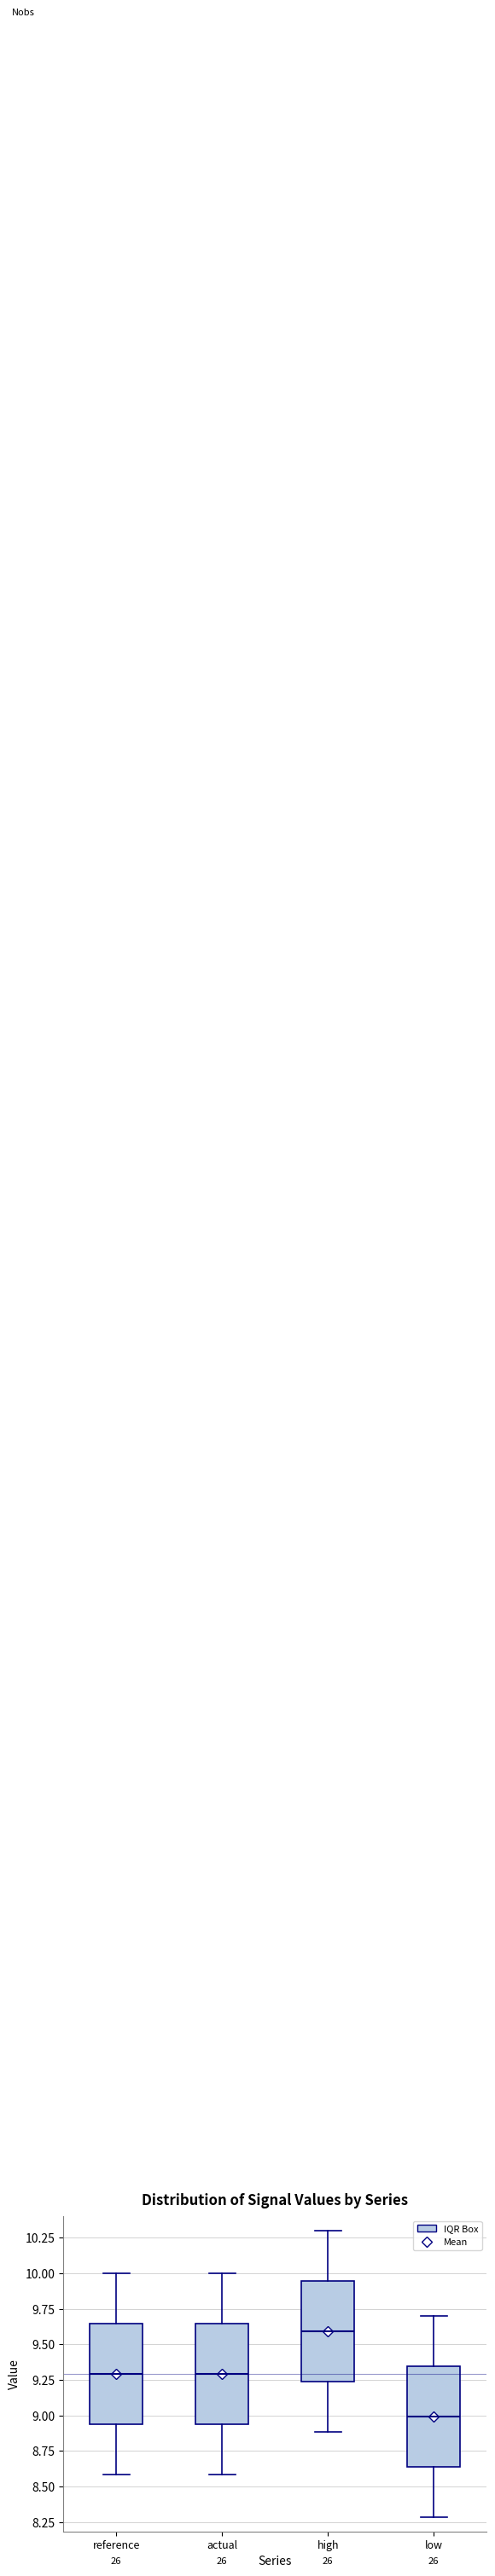

Reading left to right, transcribe this box plot: for each box, give where its median line is, the range the box spans, and where its two whiskers end, as read against the y-axis. The values are not printed on the chart, so give them approximately, as read against the axis.

reference: median 9.30, box 8.95 to 9.65, whiskers 8.60 to 10.00
actual: median 9.30, box 8.95 to 9.65, whiskers 8.60 to 10.00
high: median 9.60, box 9.25 to 9.95, whiskers 8.90 to 10.30
low: median 9.00, box 8.65 to 9.35, whiskers 8.30 to 9.70